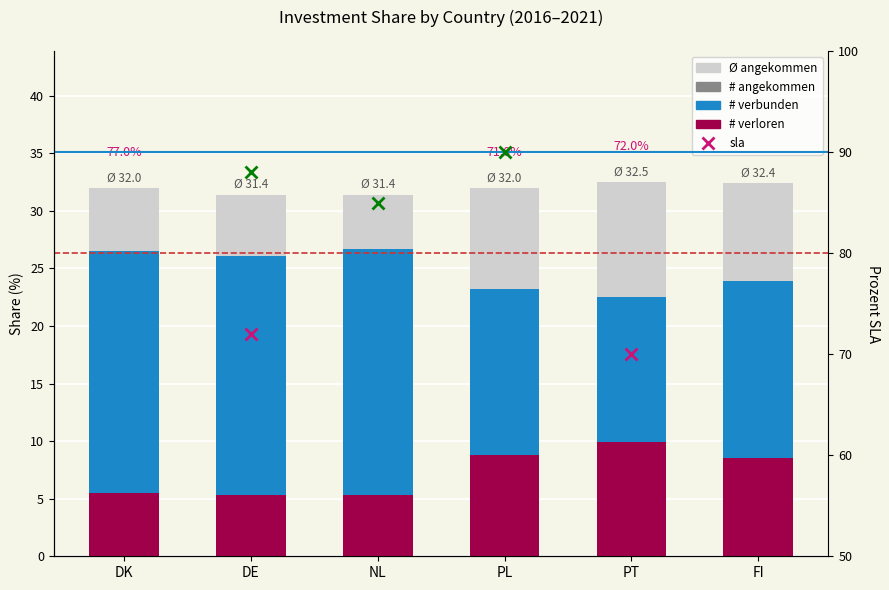

Which label corresponds to the largest value in the chart?

PT